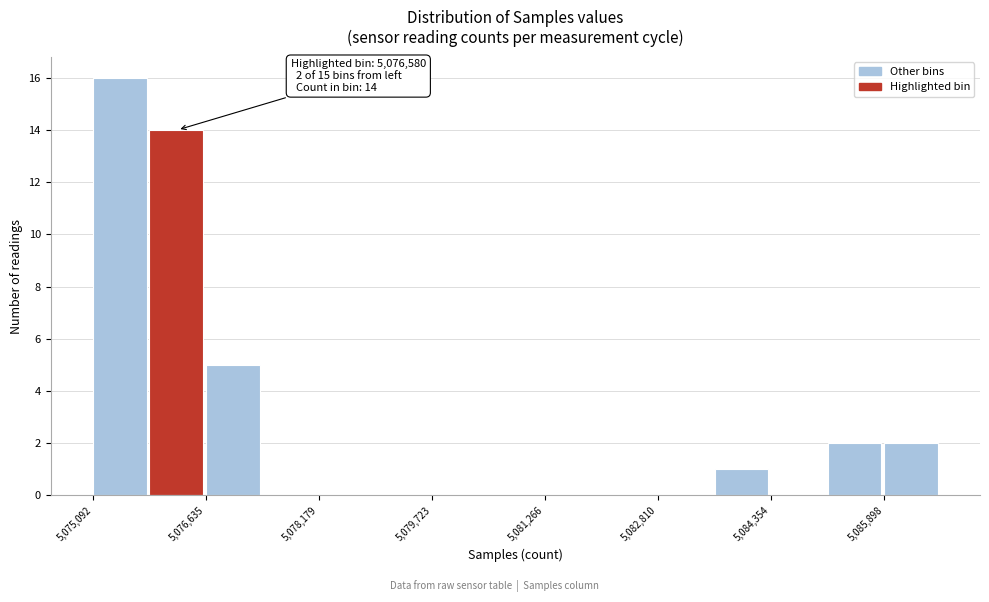

Around what value on the x-axis is the tallest bar? Give the approximate position of its centre, as read against the axis.

5075400